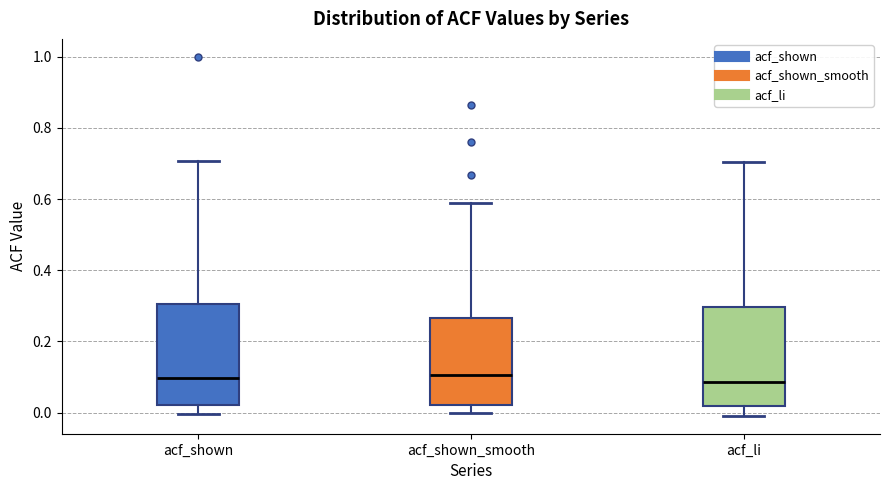

Reading left to right, transcribe this box plot: for each box, give where its median line is, the range the box spans, and where its two whiskers end, as read against the y-axis. The values are not printed on the chart, so give them approximately, as read against the axis.

acf_shown: median 0.10, box 0.02 to 0.30, whiskers 0.00 to 0.70
acf_shown_smooth: median 0.10, box 0.02 to 0.26, whiskers 0.00 to 0.58
acf_li: median 0.08, box 0.02 to 0.30, whiskers 0.00 to 0.70